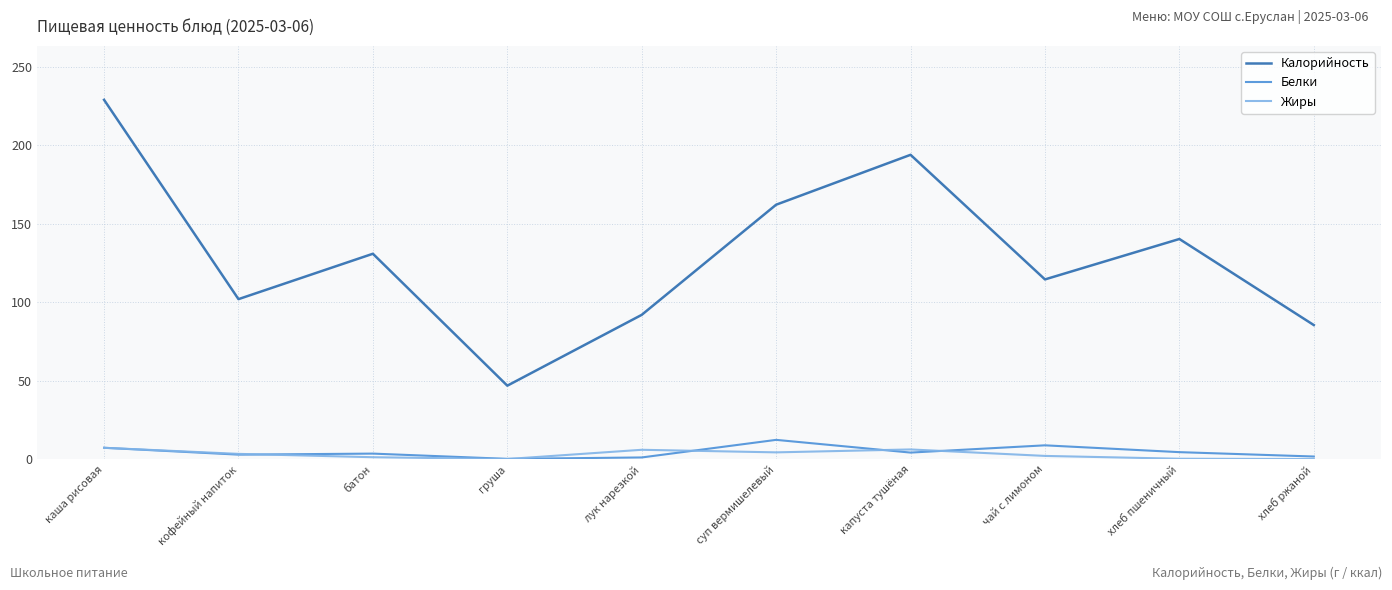

What is the smallest value displayed?

0.3